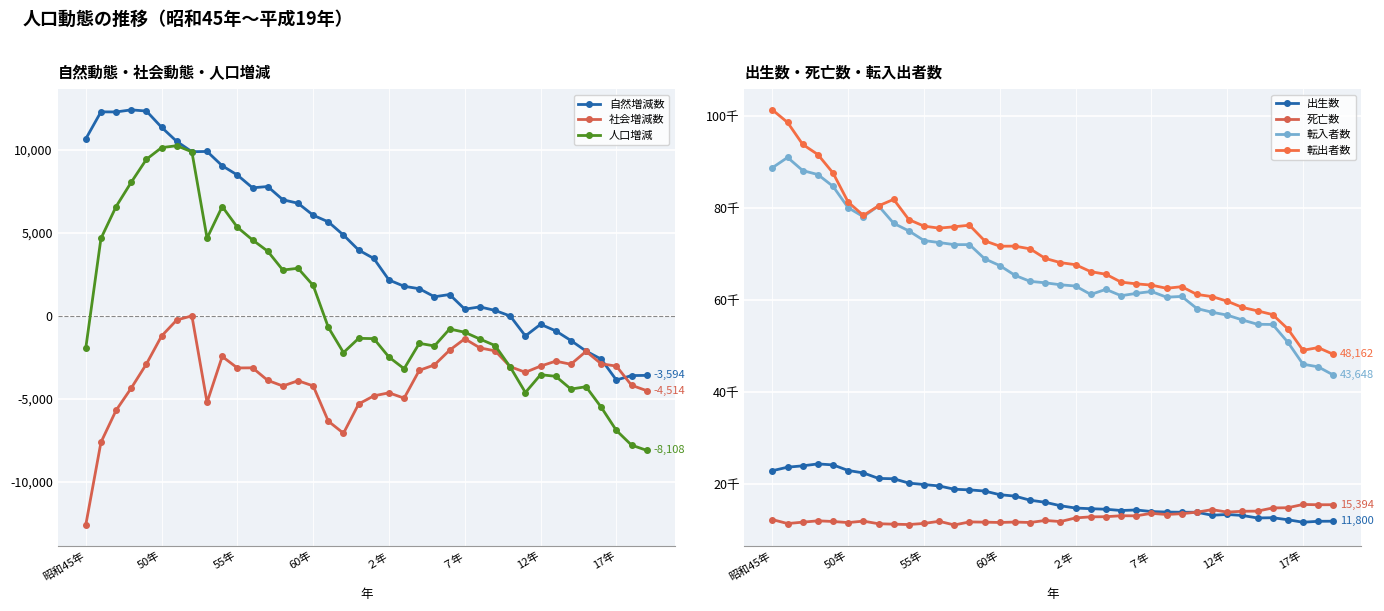

What is the maximum value for 人口増減?

10239